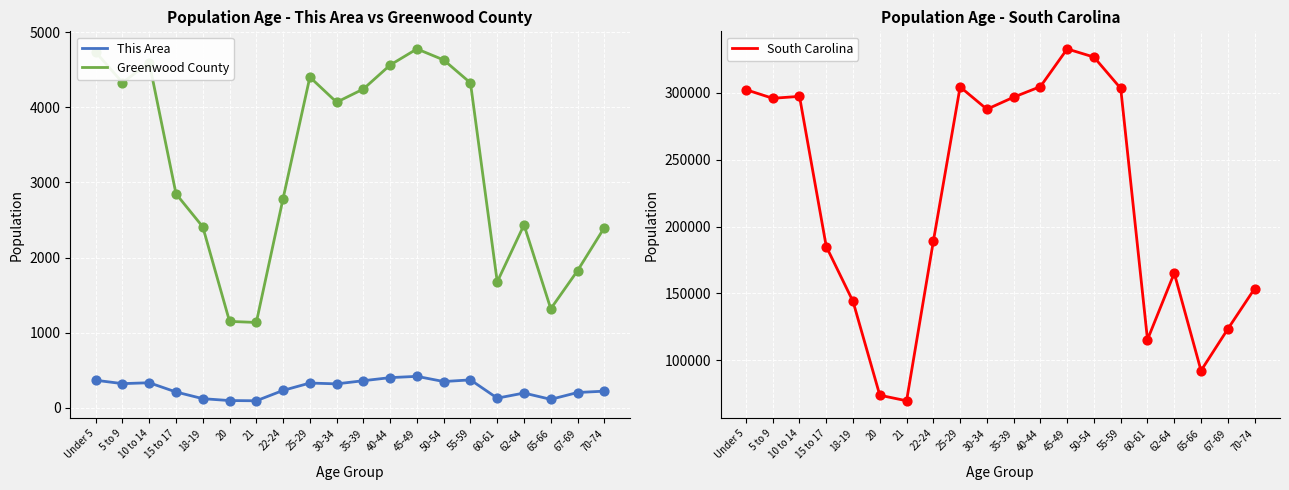

Is the value of South Carolina at 50-54 greater than the value of This Area at 5 to 9?

Yes